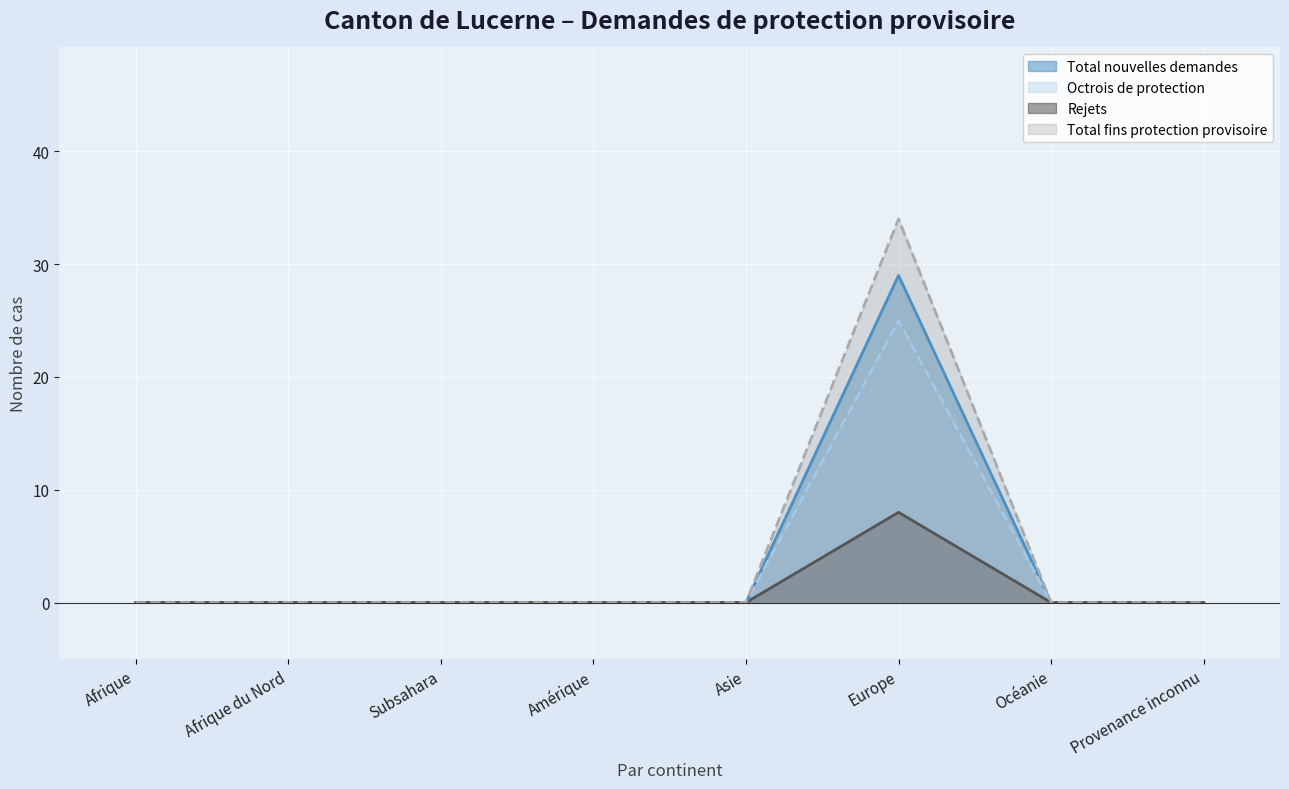

List the series in order of their overall mean, highest first.

Total fins protection provisoire, Total nouvelles demandes, Octrois de protection, Rejets